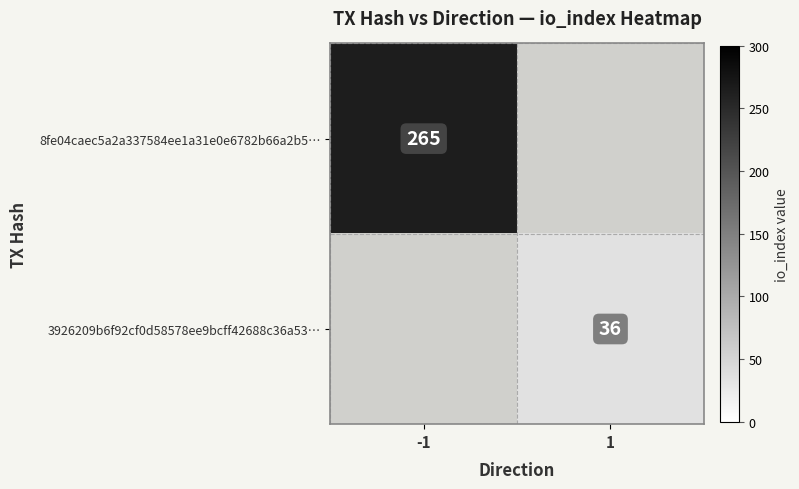

The 8fe04caec5a2a337584ee1a31e0e6782b66a2b5… series shows 95 at -1. True or false?

False